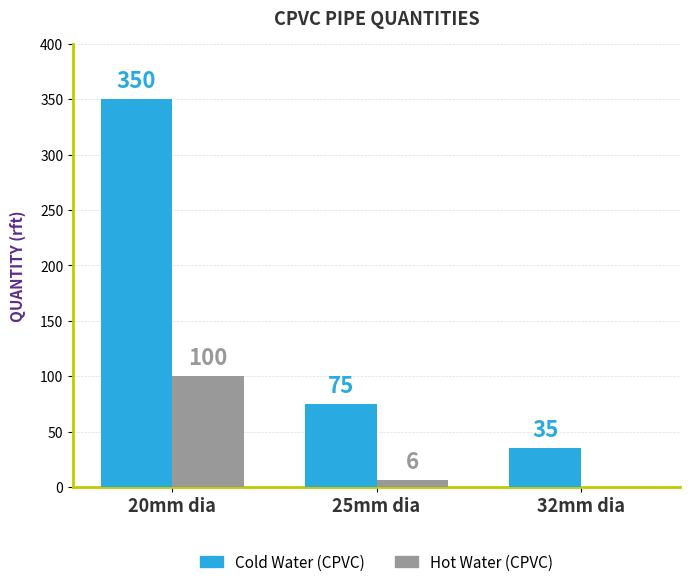

Is the value of Cold Water (CPVC) at 32mm dia greater than the value of Hot Water (CPVC) at 32mm dia?

Yes